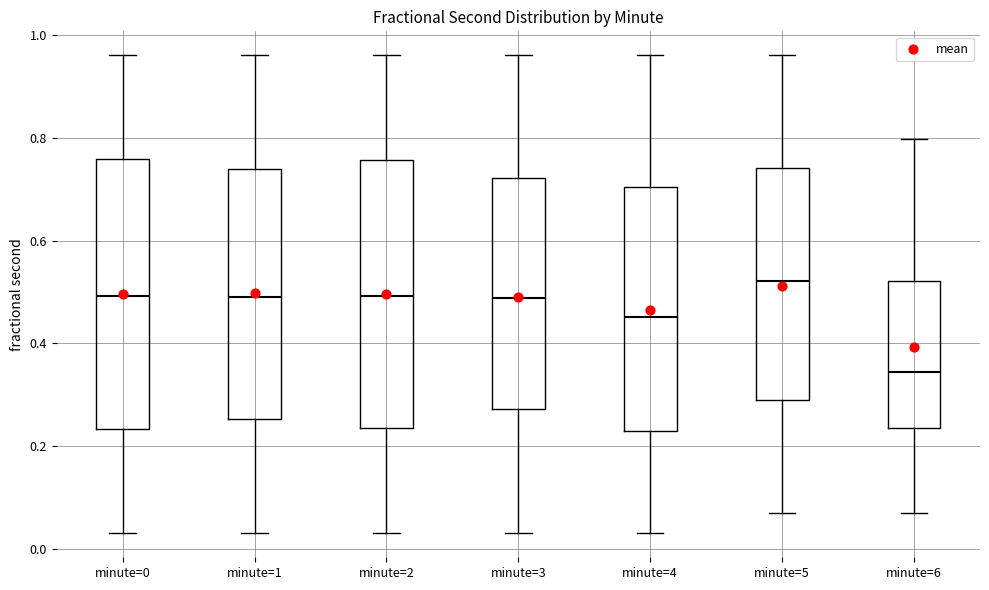

Where does the upper whisker of the box for minute=1 end on the y-axis? The values are not printed on the chart, so give them approximately, as read against the axis.

0.96